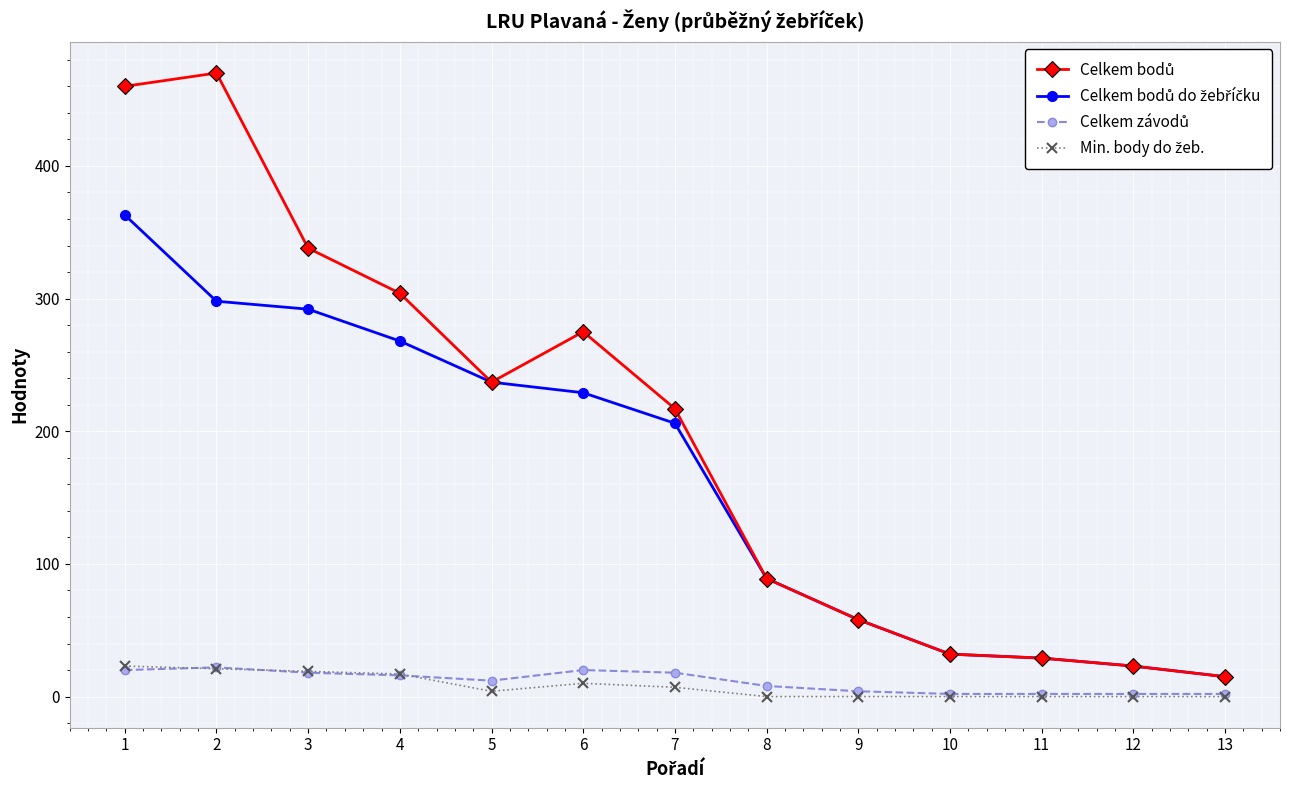

Does the chart have visible grid lines?

Yes